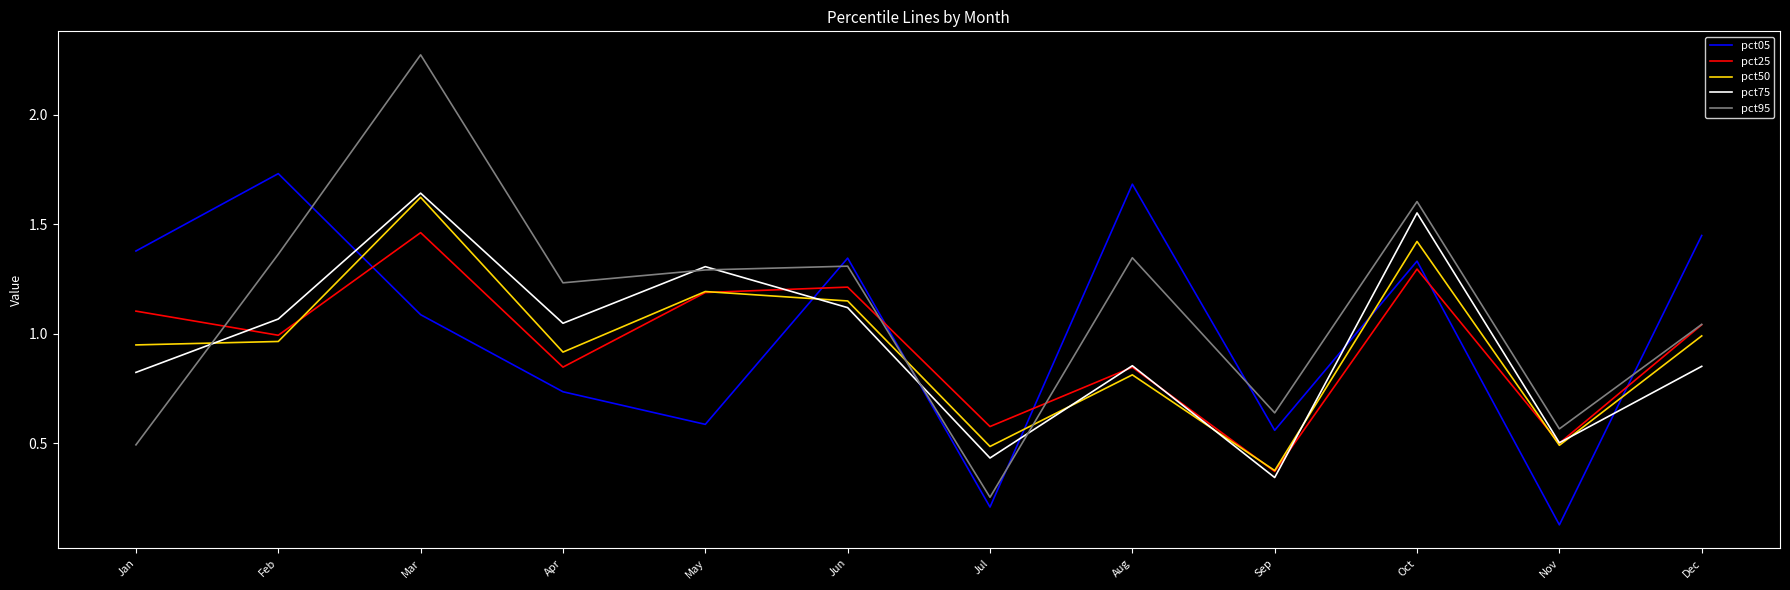

True or false: pct50 has a value of 1.6 at Mar.

True